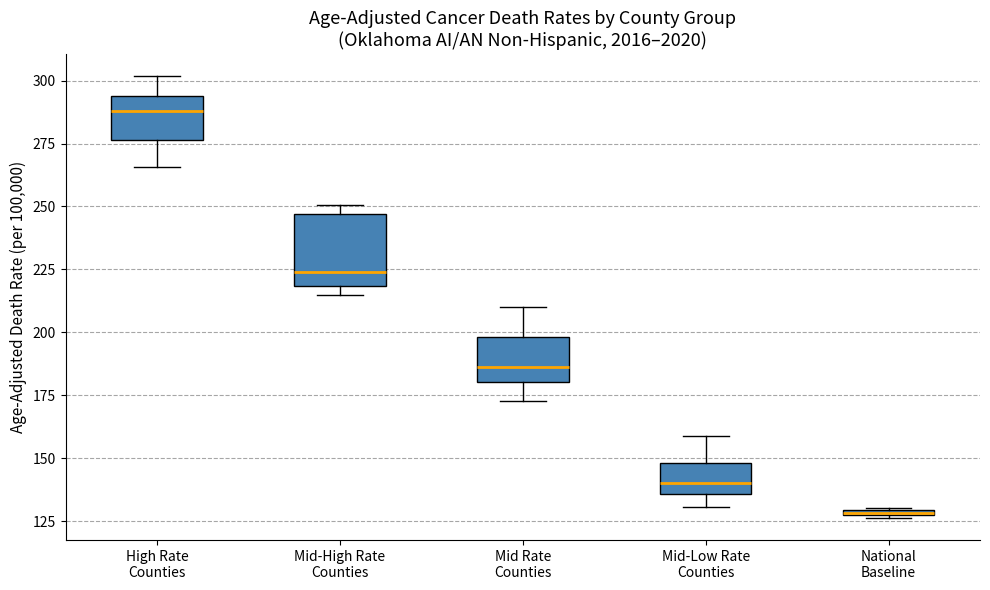

Where does the lower whisker of the box for Mid-Low Rate Counties end on the y-axis? The values are not printed on the chart, so give them approximately, as read against the axis.

130